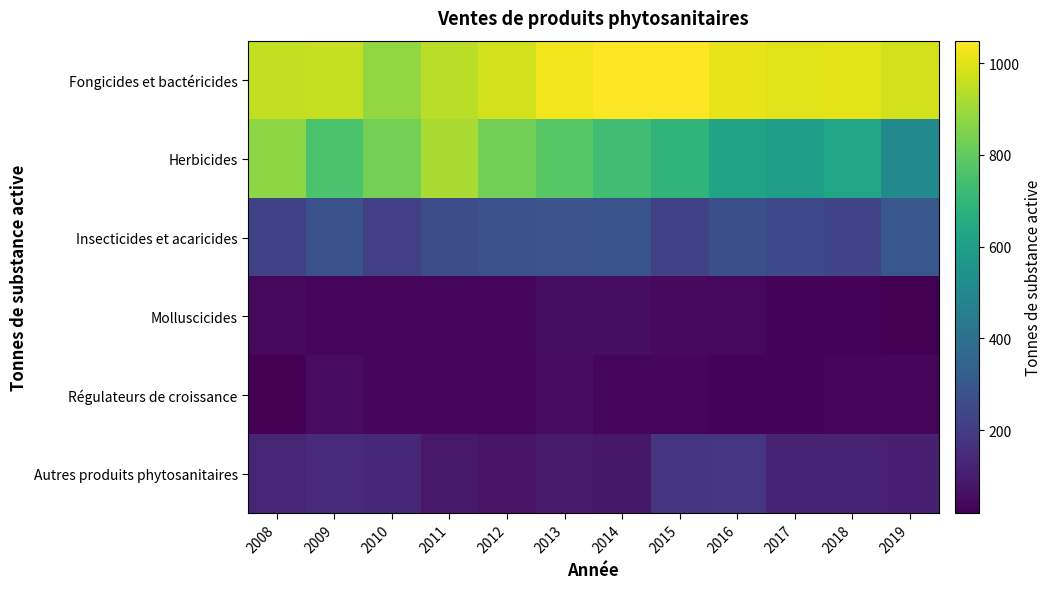

Reading right to left, transcribe all the data shown in this chart.

Fongicides et bactéricides: 2019=978.2	2018=1006.2	2017=997.3	2016=1013.4	2015=1046.0	2014=1048.9	2013=1025.3	2012=977.7	2011=940.9	2010=884.0	2009=957.1	2008=954.8
Herbicides: 2019=509.0	2018=628.8	2017=595.1	2016=621.1	2015=693.2	2014=733.5	2013=783.0	2012=828.6	2011=918.6	2010=834.2	2009=758.4	2008=873.1
Insecticides et acaricides: 2019=300.1	2018=232.6	2017=251.5	2016=270.4	2015=218.3	2014=287.6	2013=280.8	2012=279.2	2011=260.9	2010=213.2	2009=278.5	2008=221.8
Molluscicides: 2019=21.0	2018=29.2	2017=29.8	2016=41.9	2015=46.8	2014=55.9	2013=56.0	2012=33.9	2011=37.8	2010=38.4	2009=34.6	2008=41.7
Régulateurs de croissance: 2019=33.1	2018=37.0	2017=30.0	2016=28.7	2015=35.7	2014=31.9	2013=52.5	2012=36.4	2011=33.0	2010=38.3	2009=48.1	2008=19.3
Autres produits phytosanitaires: 2019=110.4	2018=117.7	2017=123.4	2016=182.3	2015=180.0	2014=87.2	2013=92.0	2012=75.1	2011=91.0	2010=139.9	2009=146.8	2008=126.1